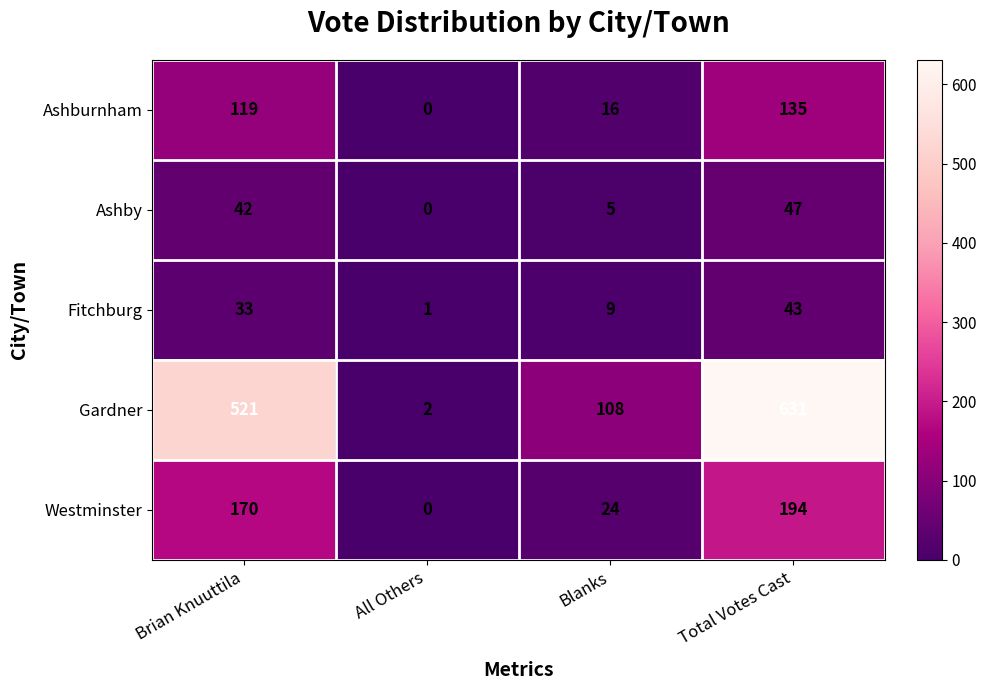

At Total Votes Cast, list the series in order from largest to smallest.

Gardner, Westminster, Ashburnham, Ashby, Fitchburg